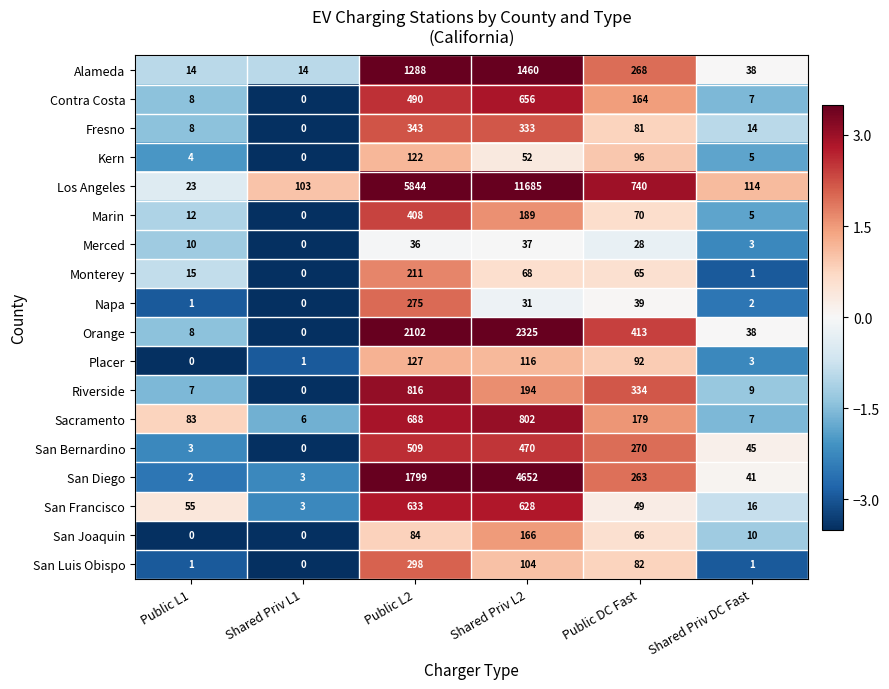

List the series in order of their peak value, highest first.

Los Angeles, San Diego, Orange, Alameda, Riverside, Sacramento, Contra Costa, San Francisco, San Bernardino, Marin, Fresno, San Luis Obispo, Napa, Monterey, San Joaquin, Placer, Kern, Merced